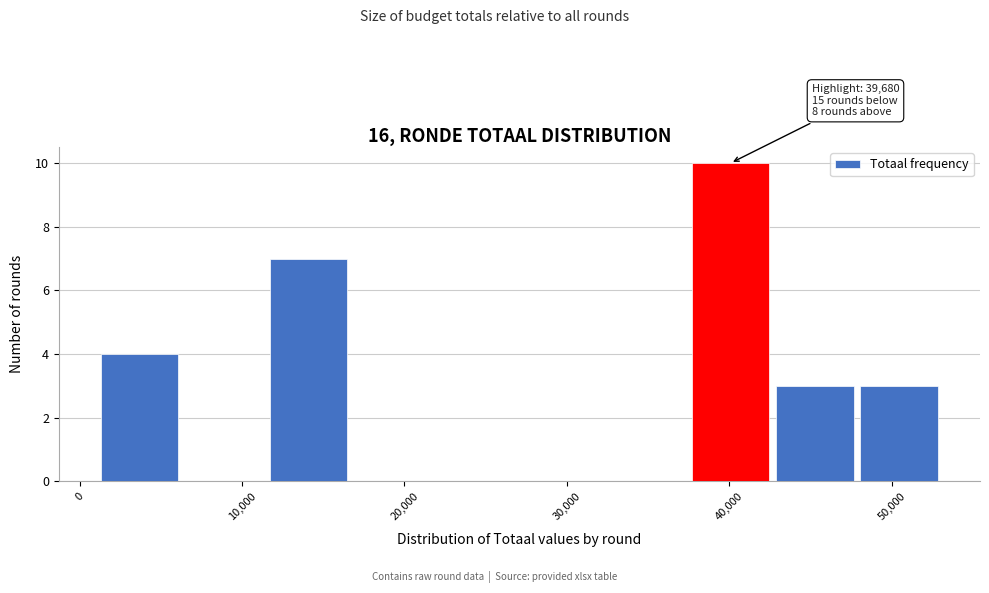

Which range on the x-axis has the tallest bar?

38000 to 43000